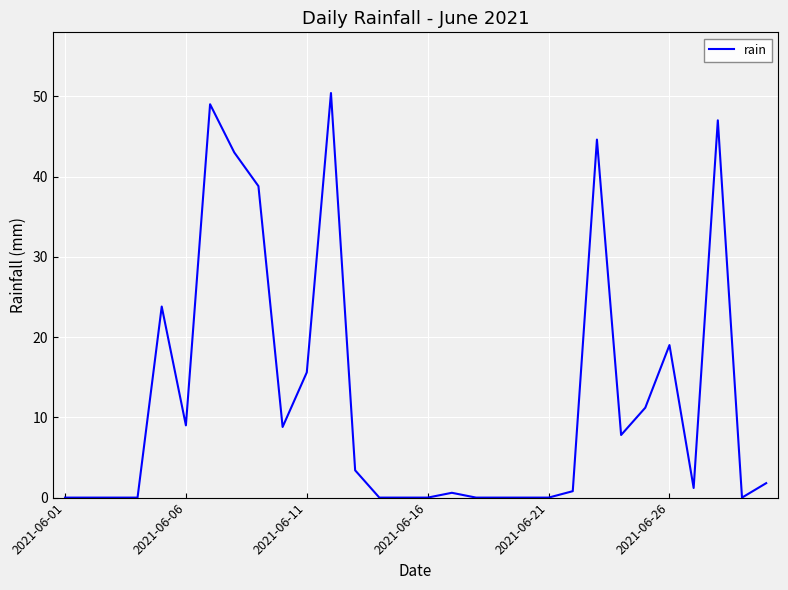

What is the difference between the maximum and minimum values?

50.4